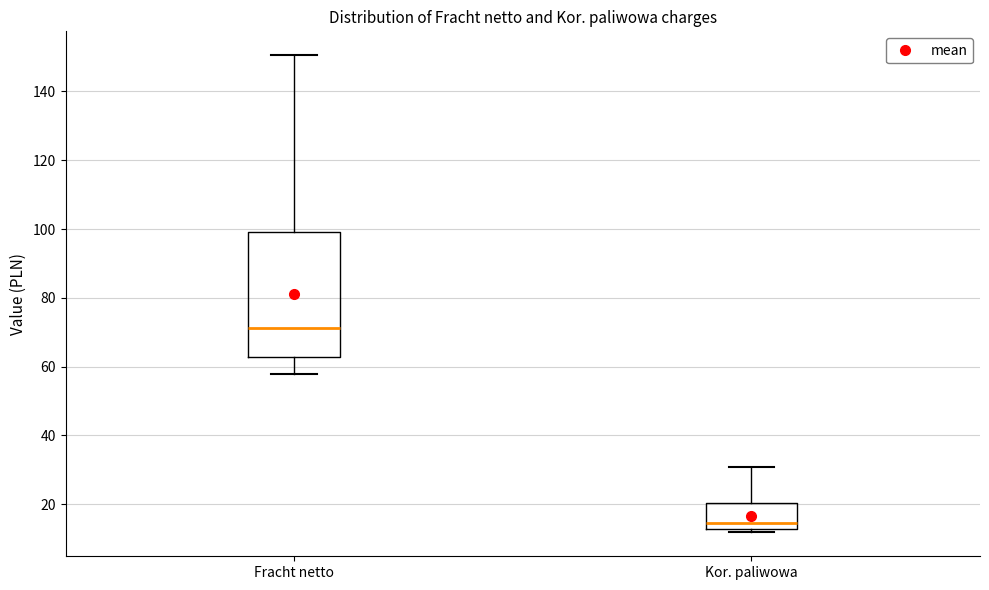

Where is the upper edge of the box for Kor. paliwowa on the y-axis? The values are not printed on the chart, so give them approximately, as read against the axis.

20